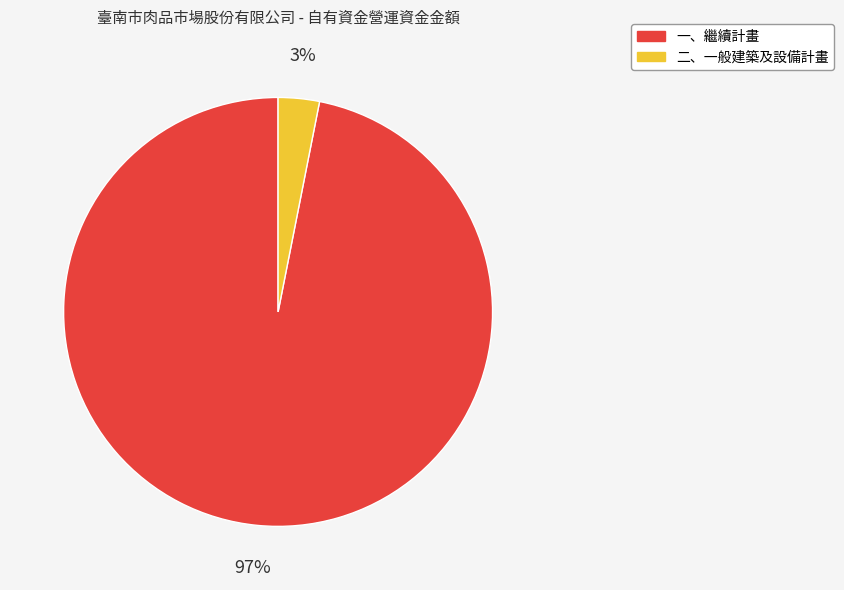

Is there a majority slice in this chart?

Yes